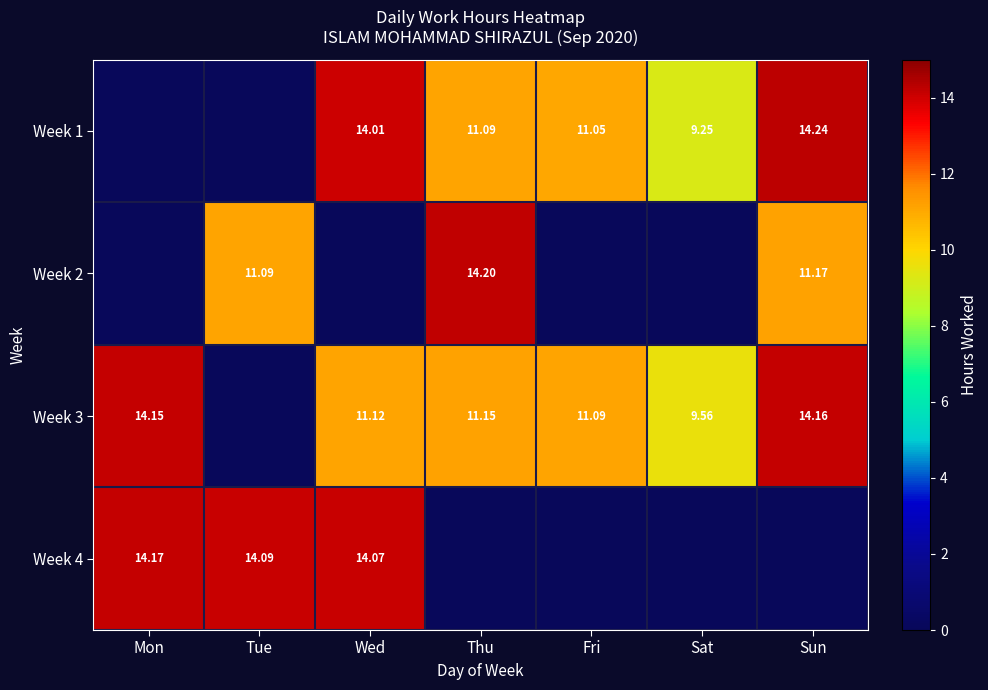

At which category is the sum across all series the highest?

Sun